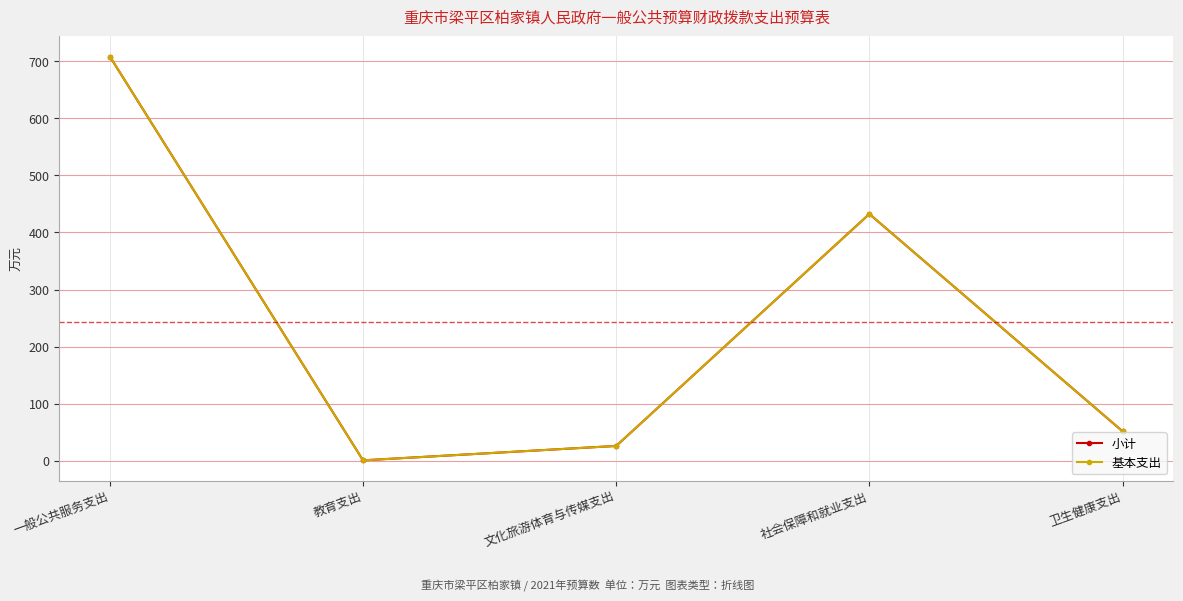

How many lines are shown in the chart?

2